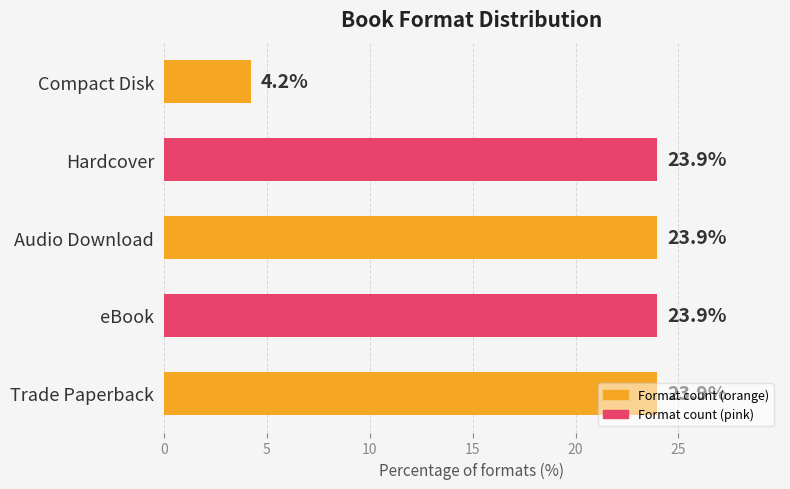

How many series are shown in this chart?

1